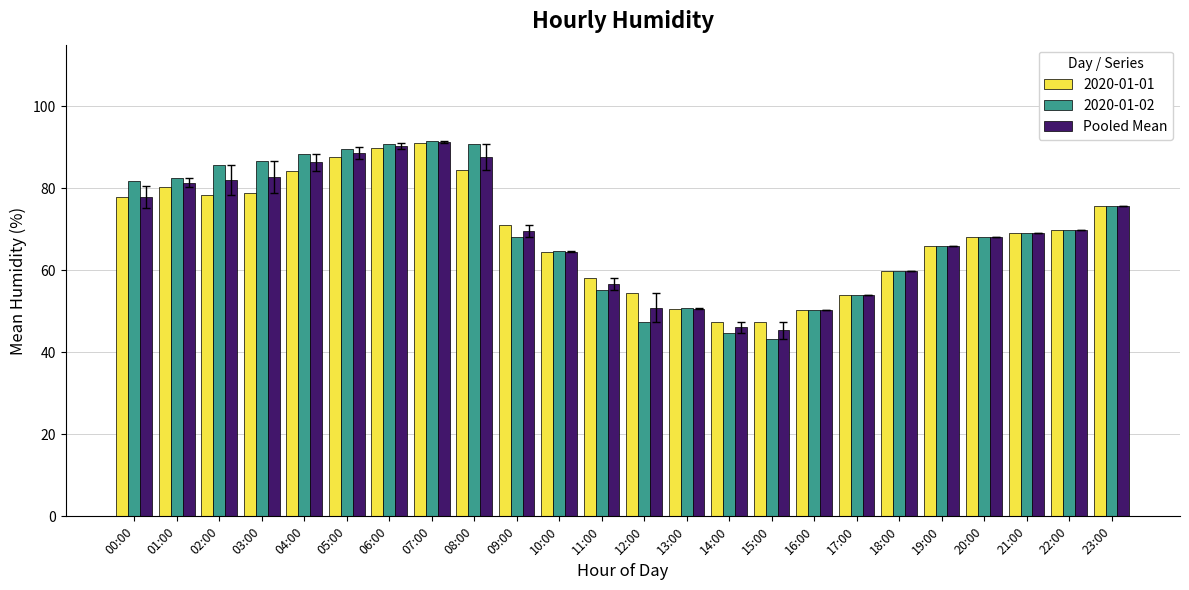

Does the chart contain stacked bars?

No